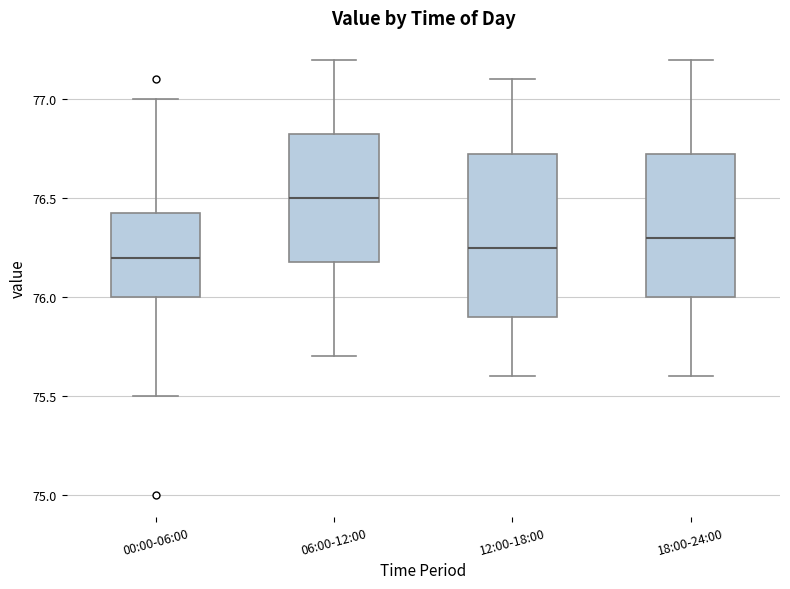

Comparing the boxes themselves (not the whiskers), which one is the tallest?

12:00-18:00